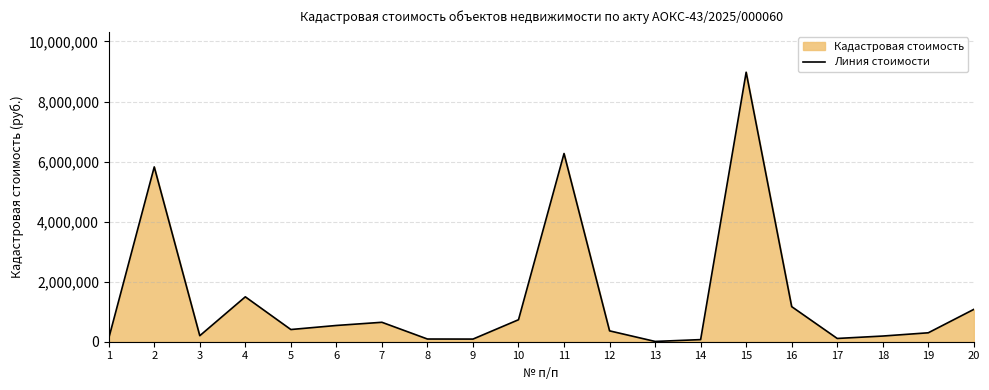

How many lines are shown in the chart?

1